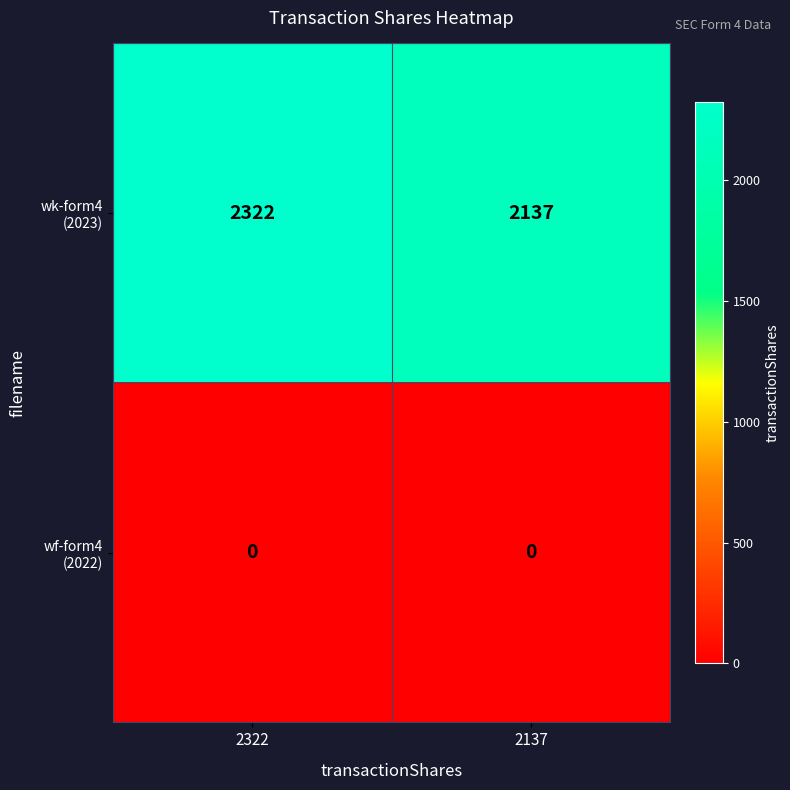

What is the total value across all series at 2137?

2137